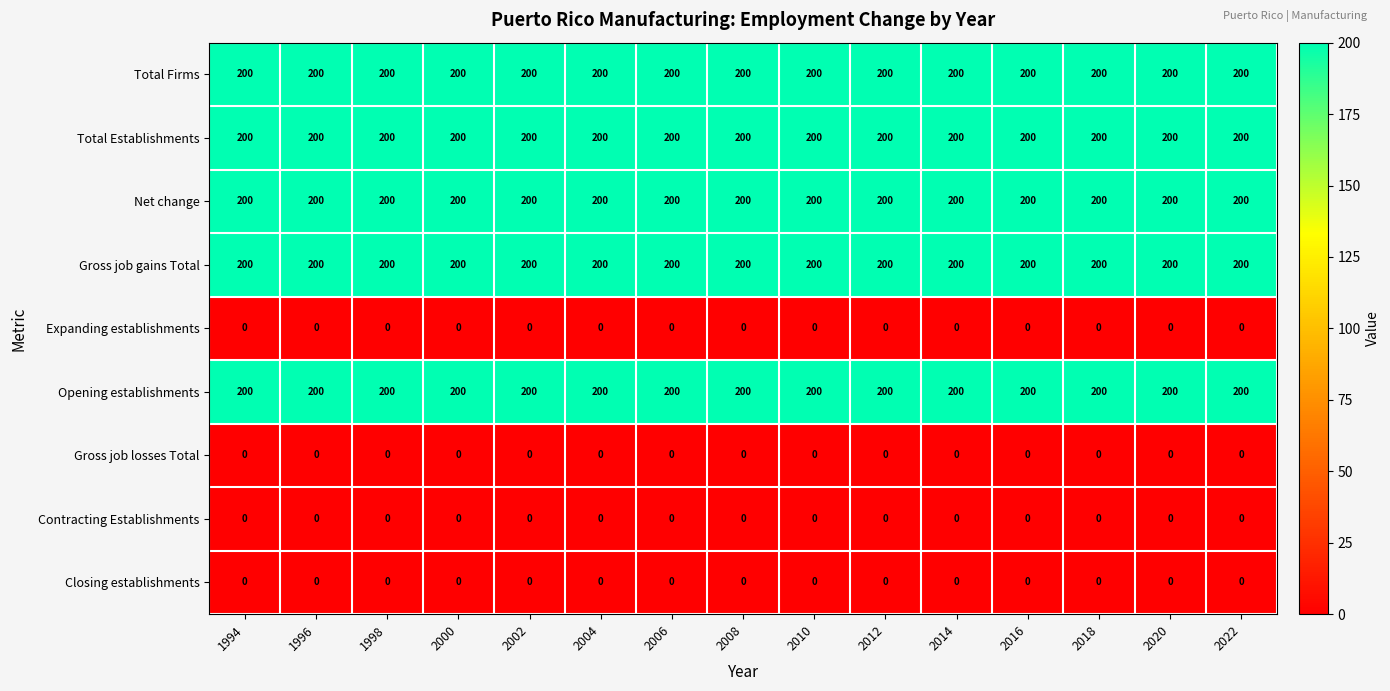

What is the total value across all series at 2020?

1000